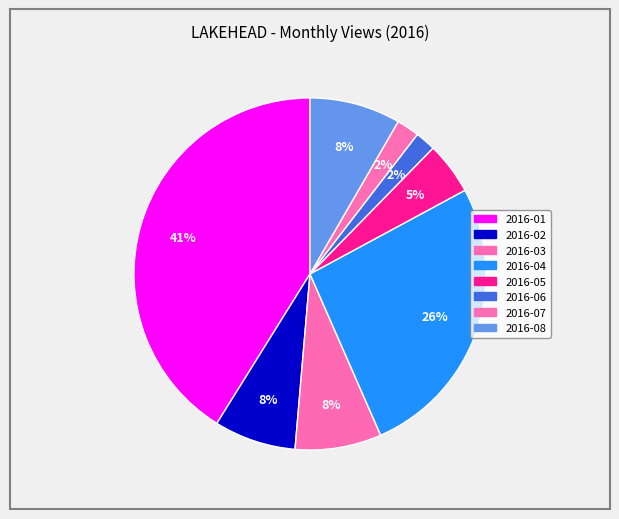

Does any single category account for the majority?

No